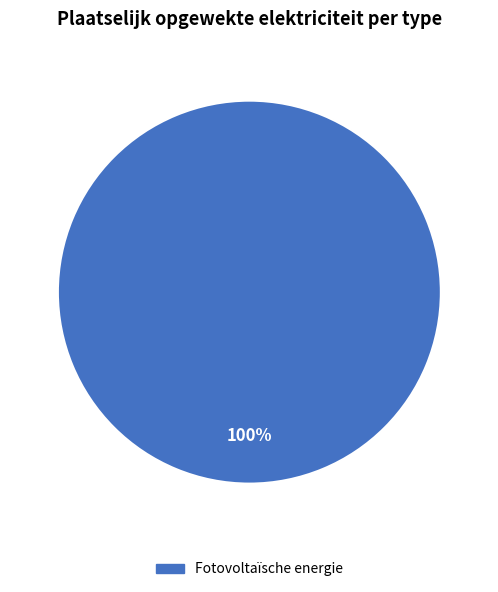

Is there any slice that represents more than half of the pie?

Yes